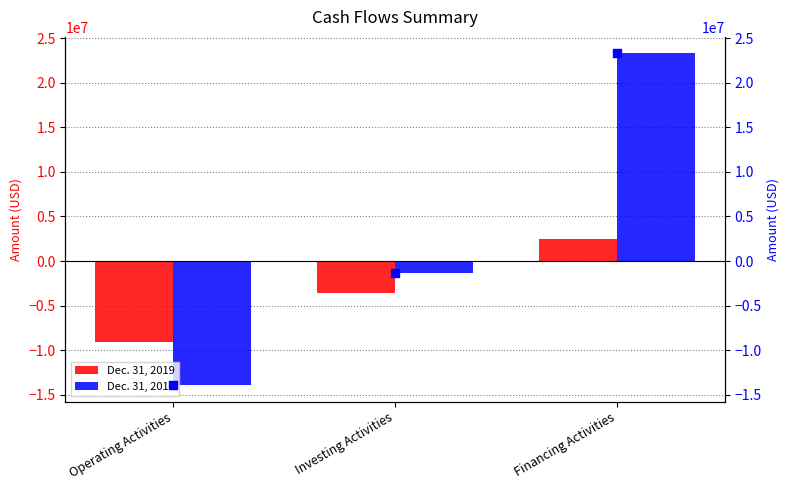

What is the total value across all series at Operating Activities?

-36969160